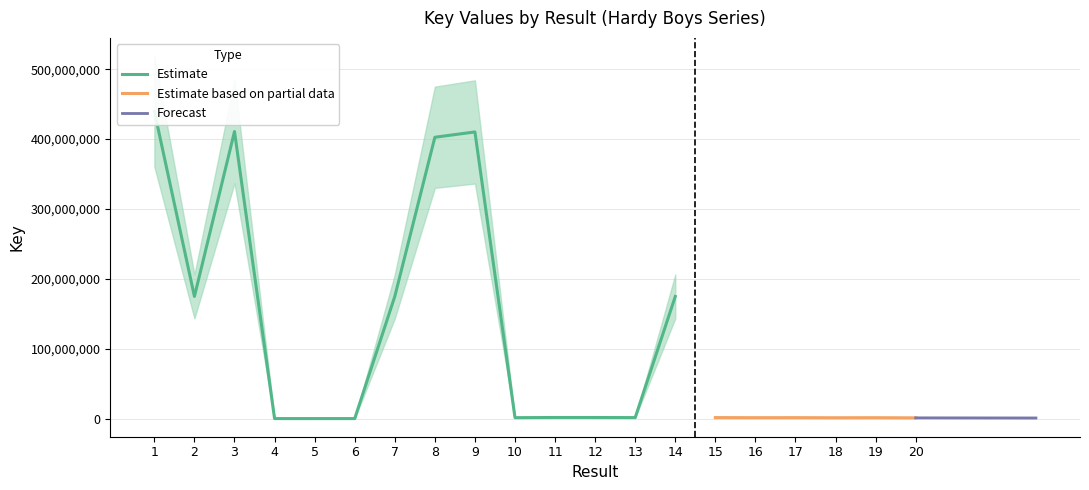

At which category does the data reach its first local peak?

3